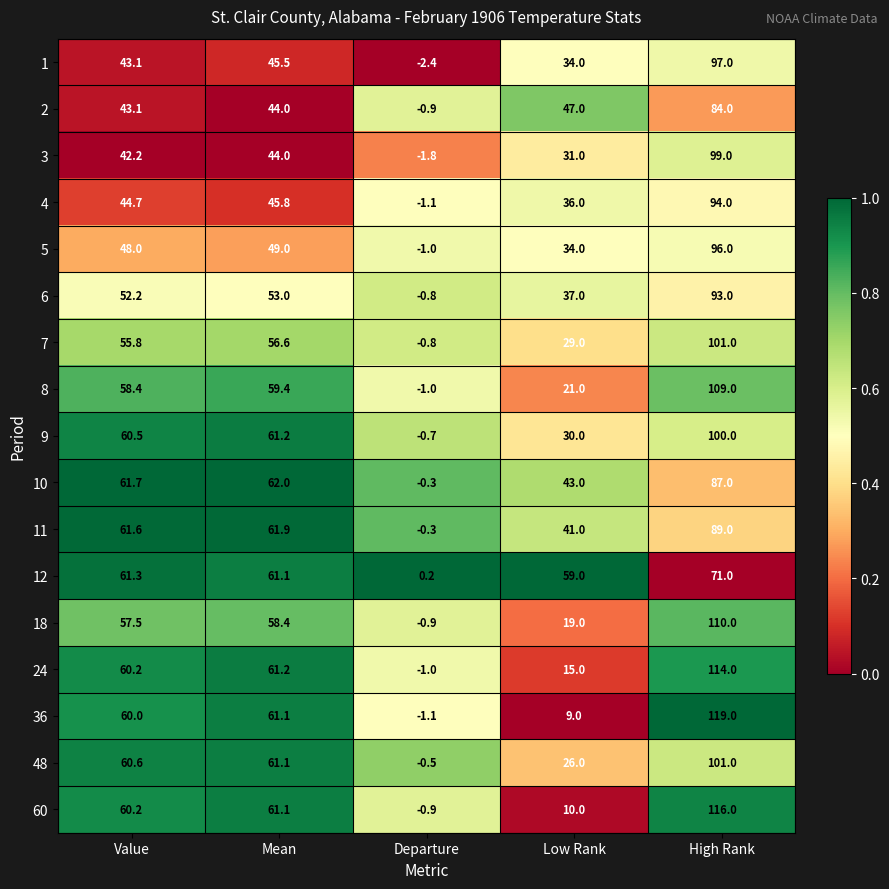

Rank the categories by 11 value from highest to lowest.

High Rank, Mean, Value, Low Rank, Departure